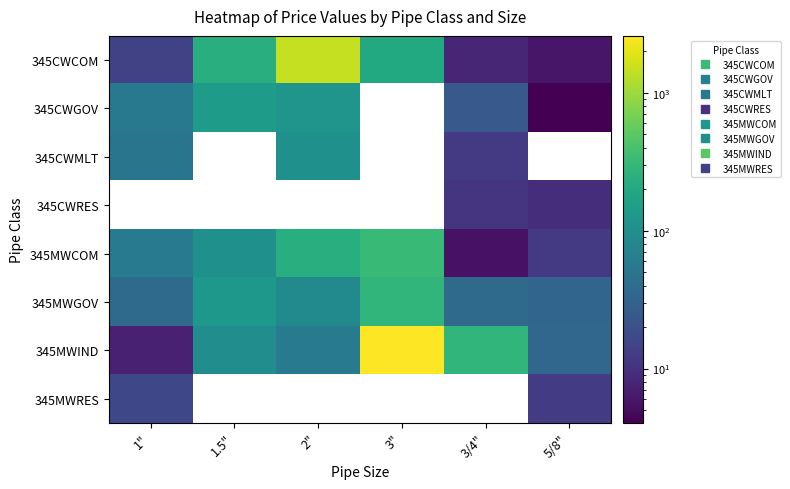

What is the highest value of the 345MWCOM series?

316.8